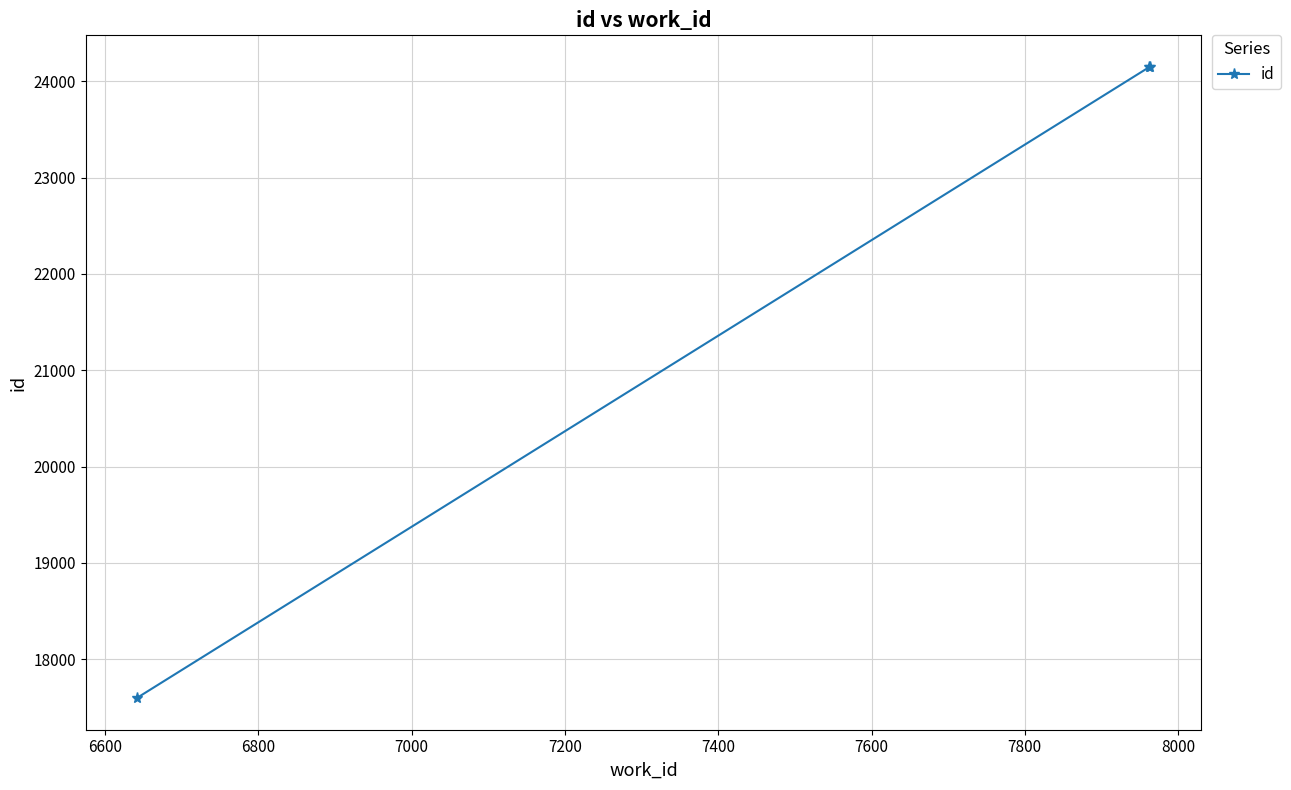

What is the smallest value displayed?

17594